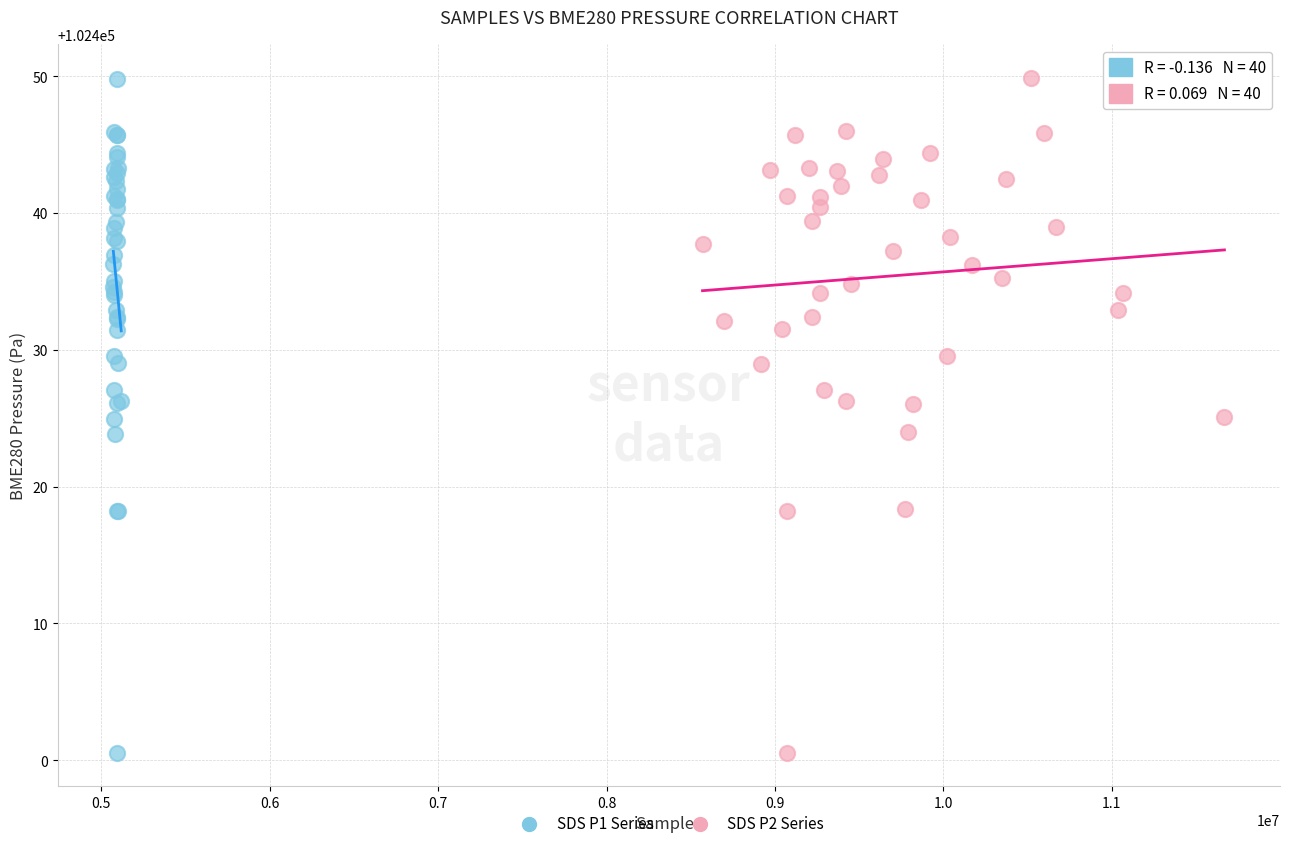

What are all the series names shown in the legend?

SDS P1 Series, SDS P2 Series